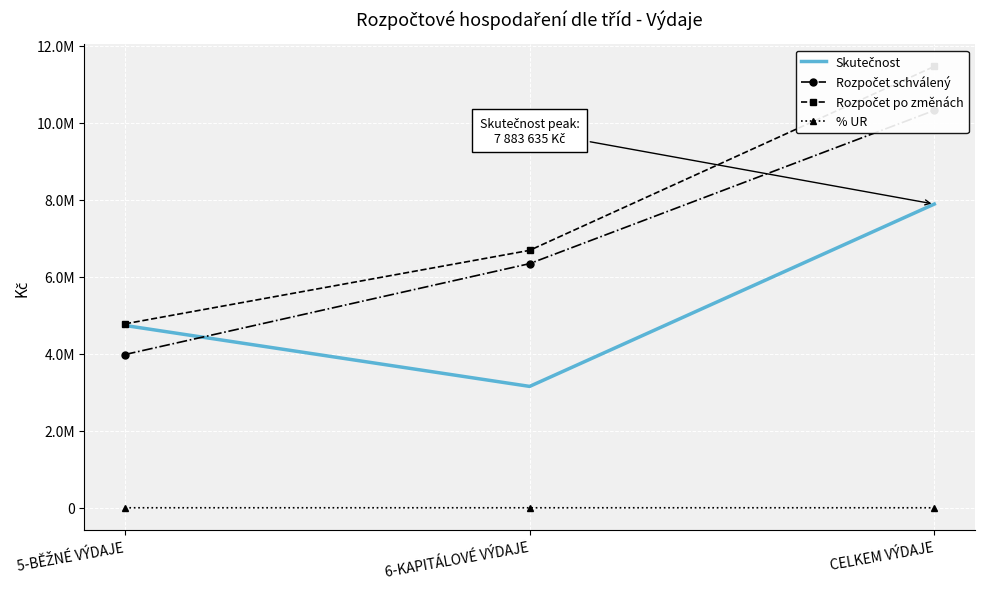

Which category has the highest value in the % UR series?

5-BĚŽNÉ VÝDAJE